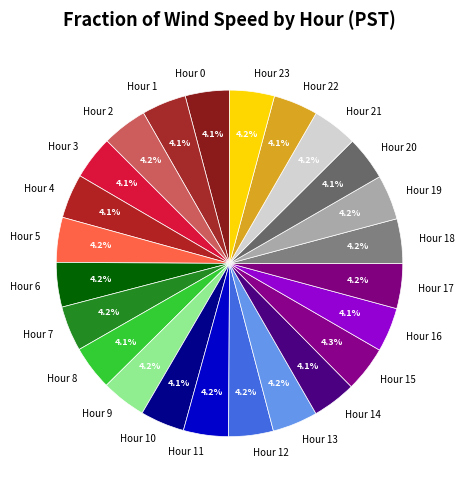

Does Hour 9 represent more than half of the total?

No